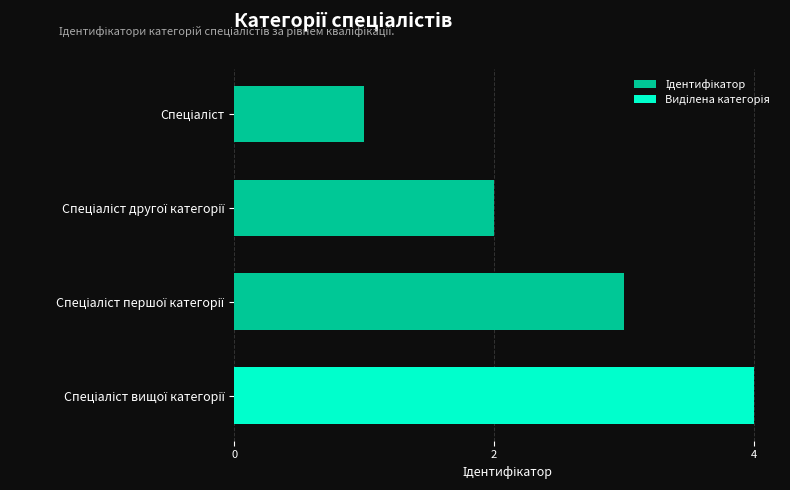

What is the sum of all values?

10